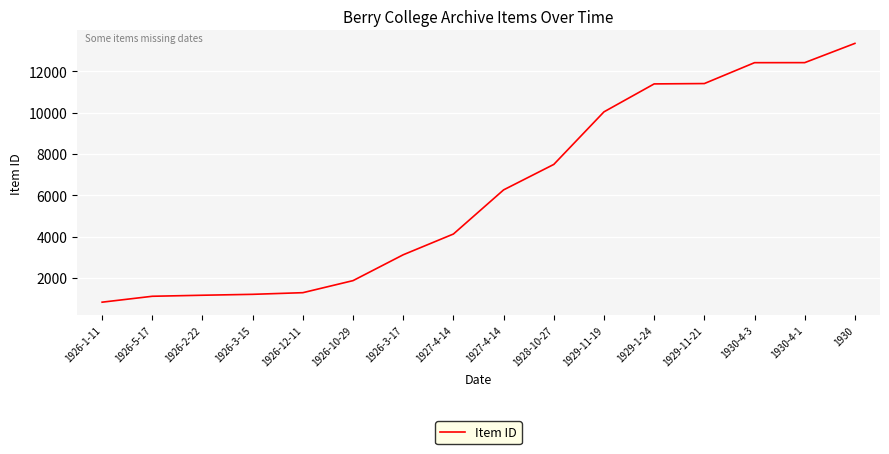

True or false: the data shows 1447 at 1926-5-17.

False